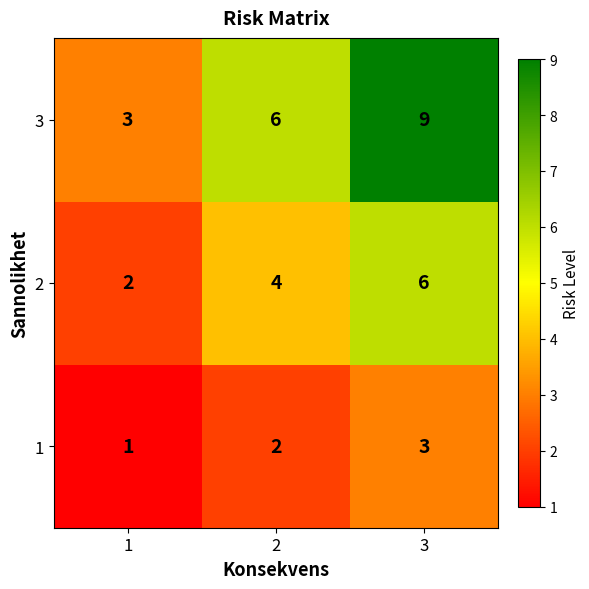

What is the difference between the maximum and minimum values in the 3 series?

6